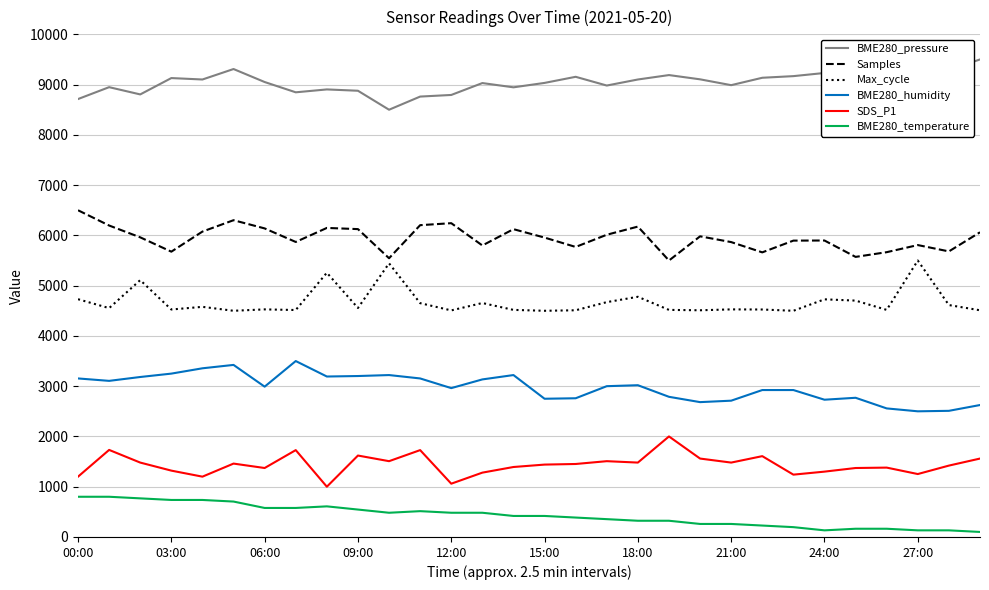

Which series has the largest total across all categories?

BME280_pressure